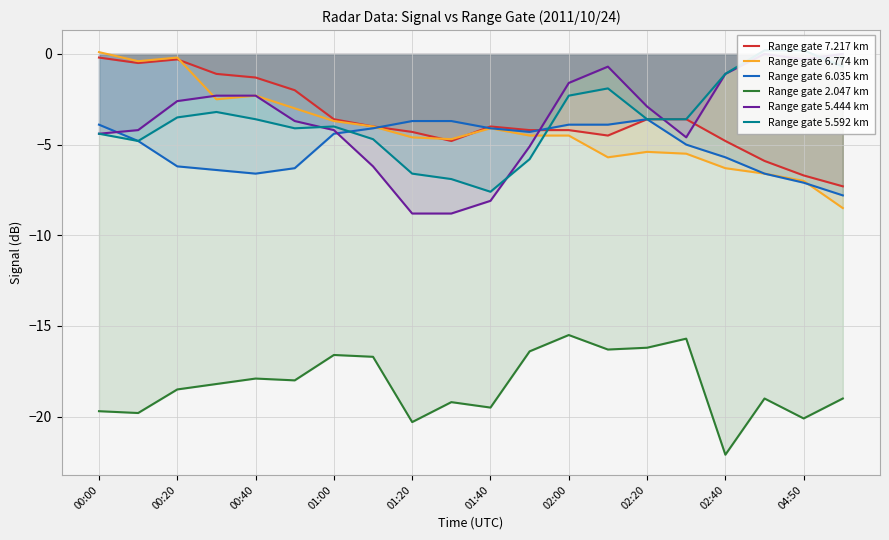

How many interior local peaks does the Range gate 6.035 km series have?

1